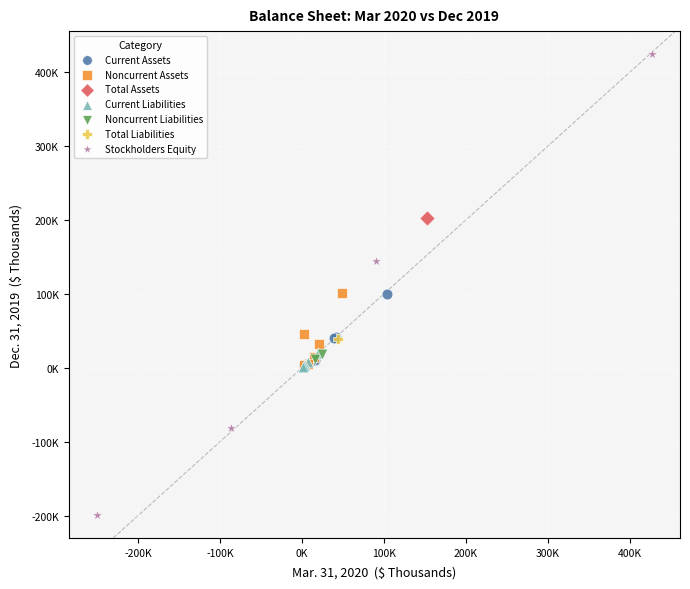

What are all the series names shown in the legend?

Current Assets, Noncurrent Assets, Total Assets, Current Liabilities, Noncurrent Liabilities, Total Liabilities, Stockholders Equity